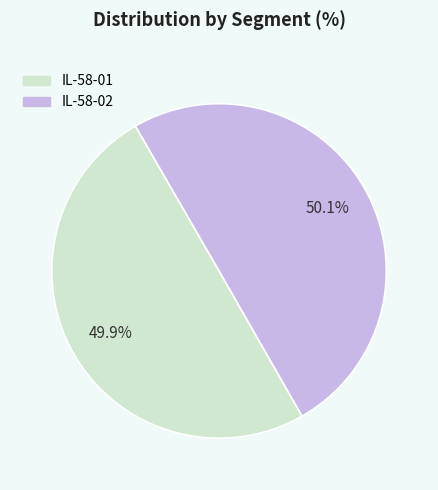

Is there a majority slice in this chart?

Yes